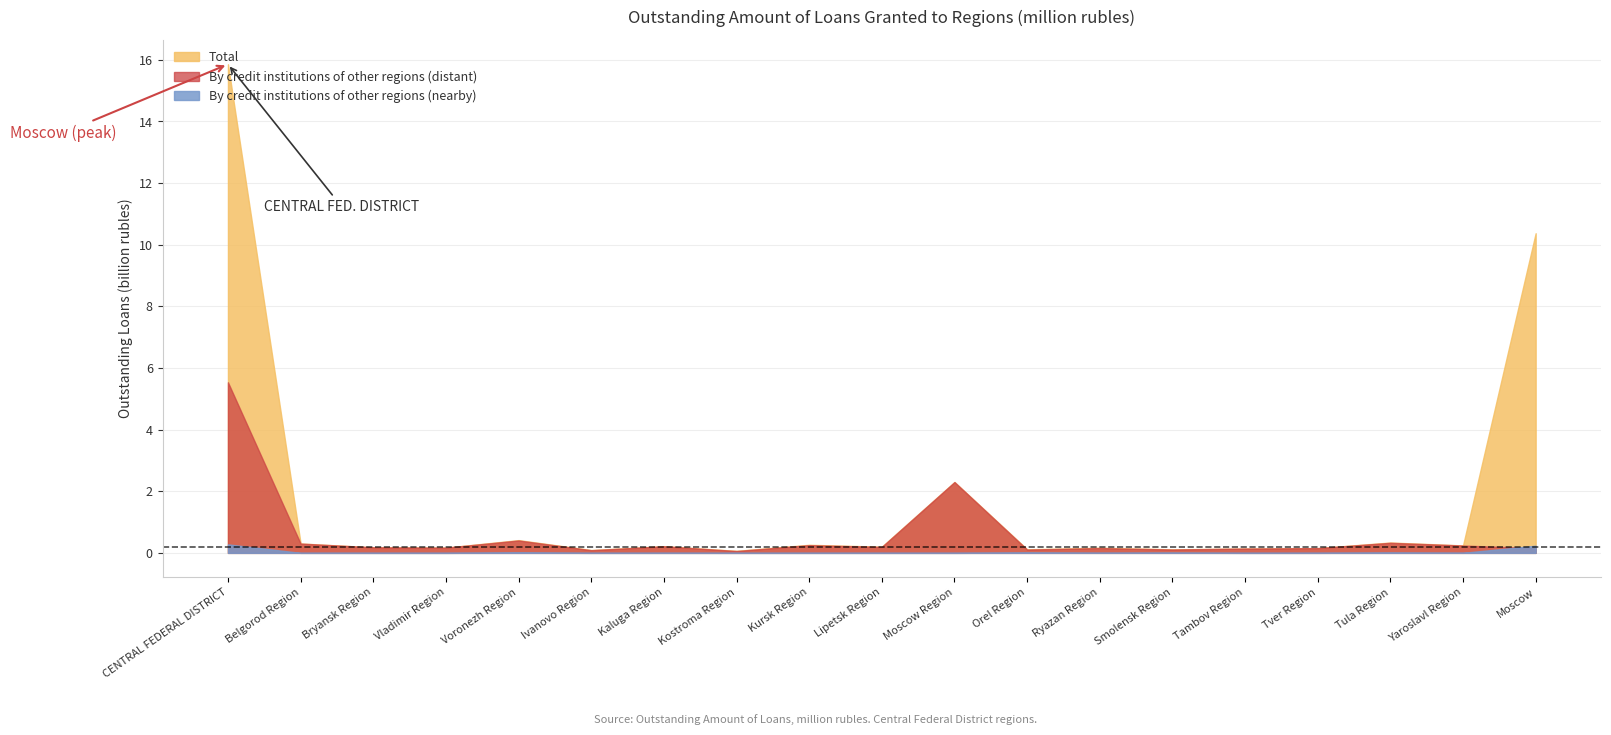

At which category does By credit institutions of other regions (distant) reach its first local valley?

Vladimir Region